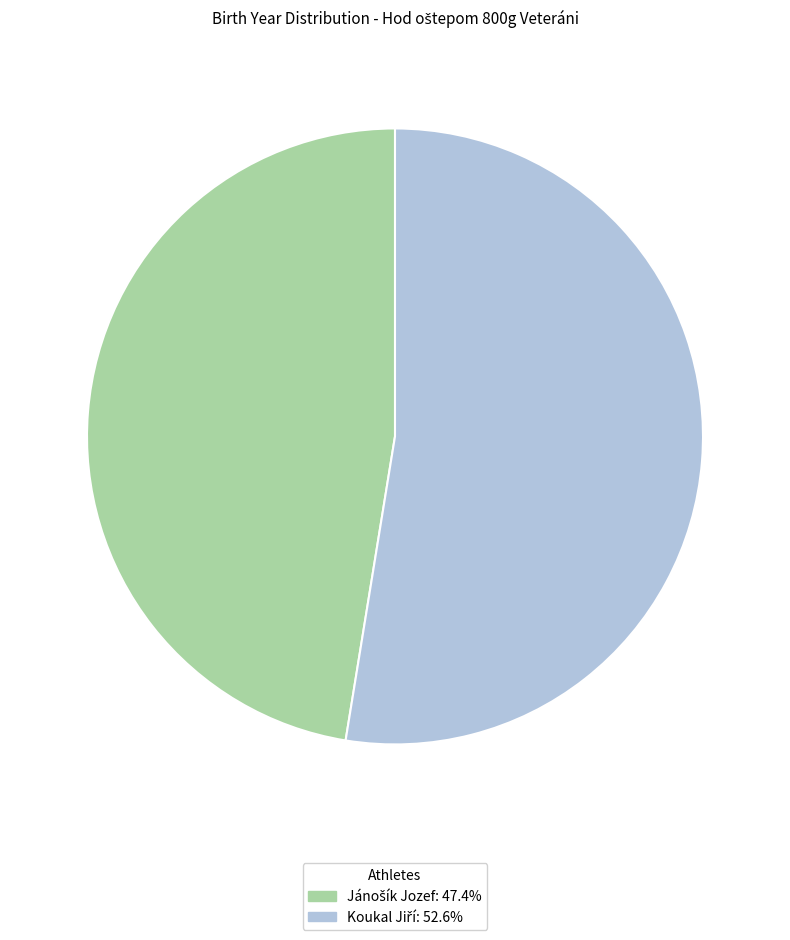

Is there any slice that represents more than half of the pie?

Yes